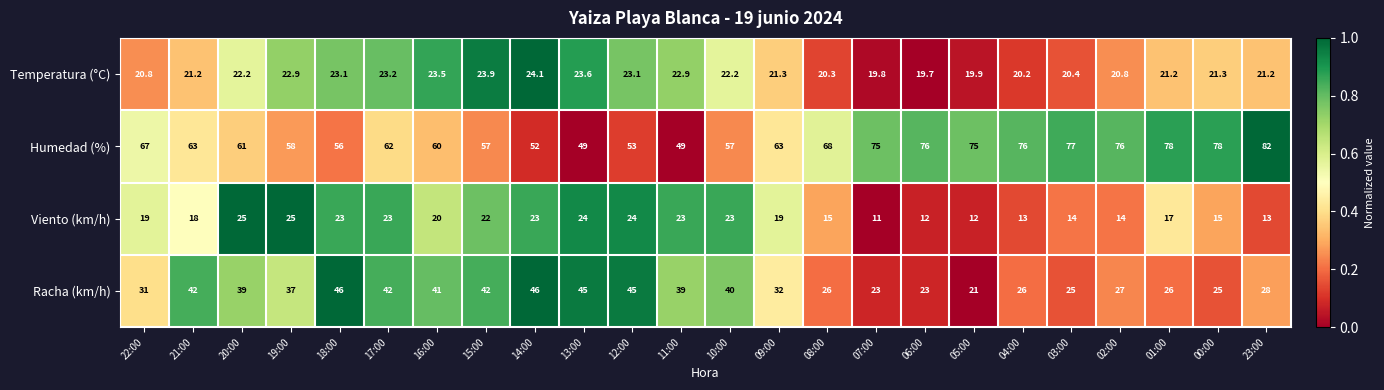

Which series changed the most between 22:00 and 23:00?

Humedad (%)